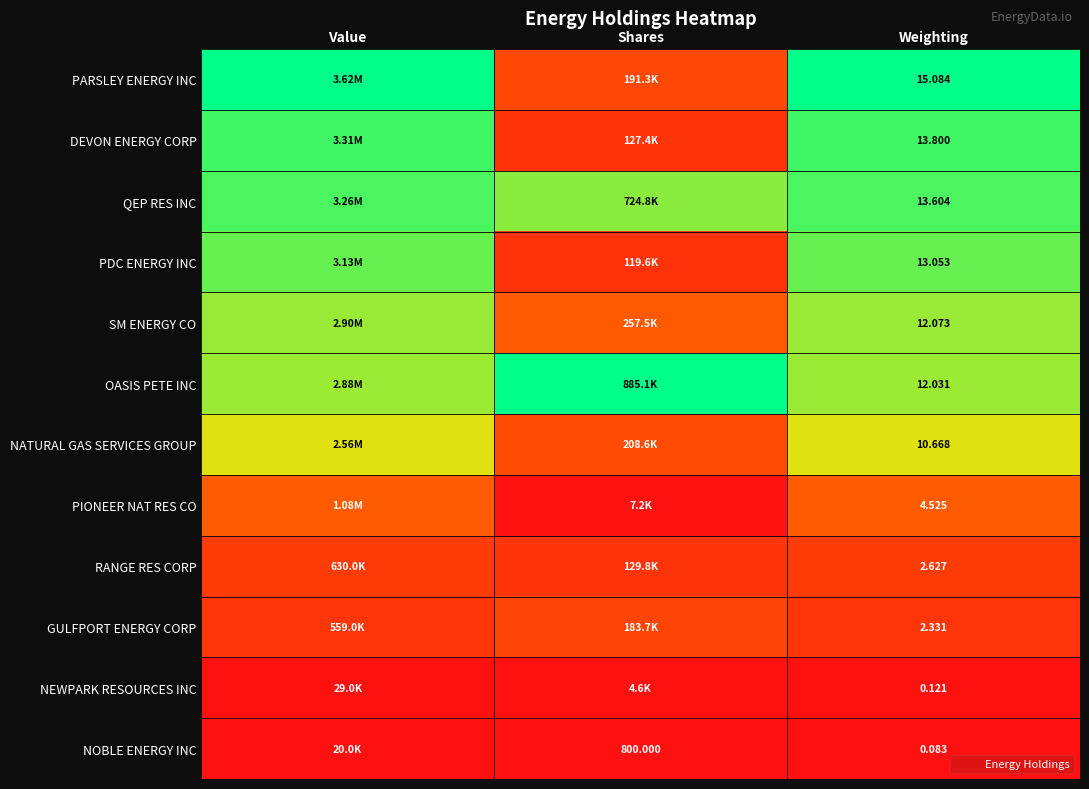

At how many categories does at least one series exceed 0?

3